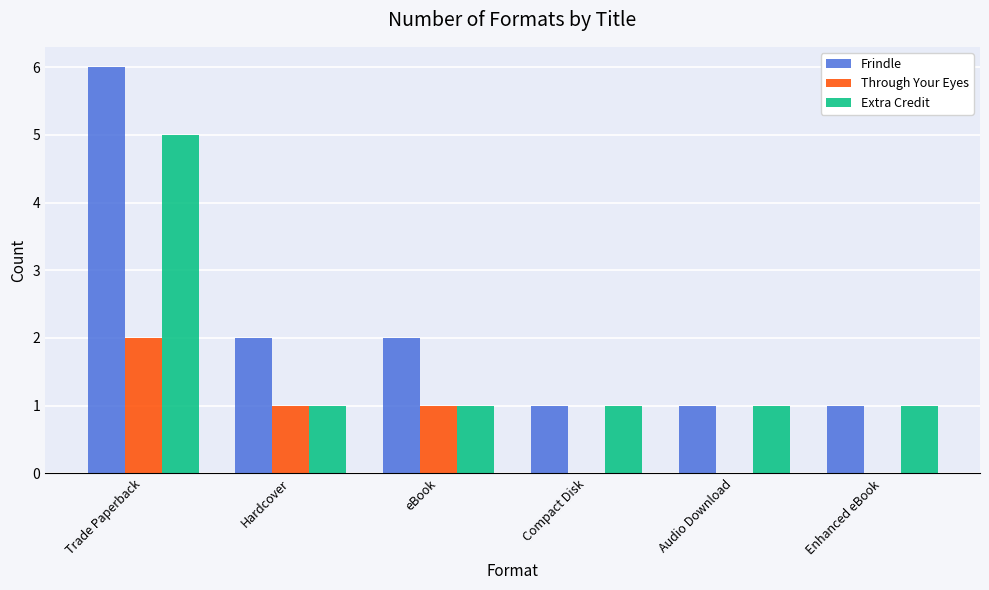

Which category has the highest value in the Extra Credit series?

Trade Paperback